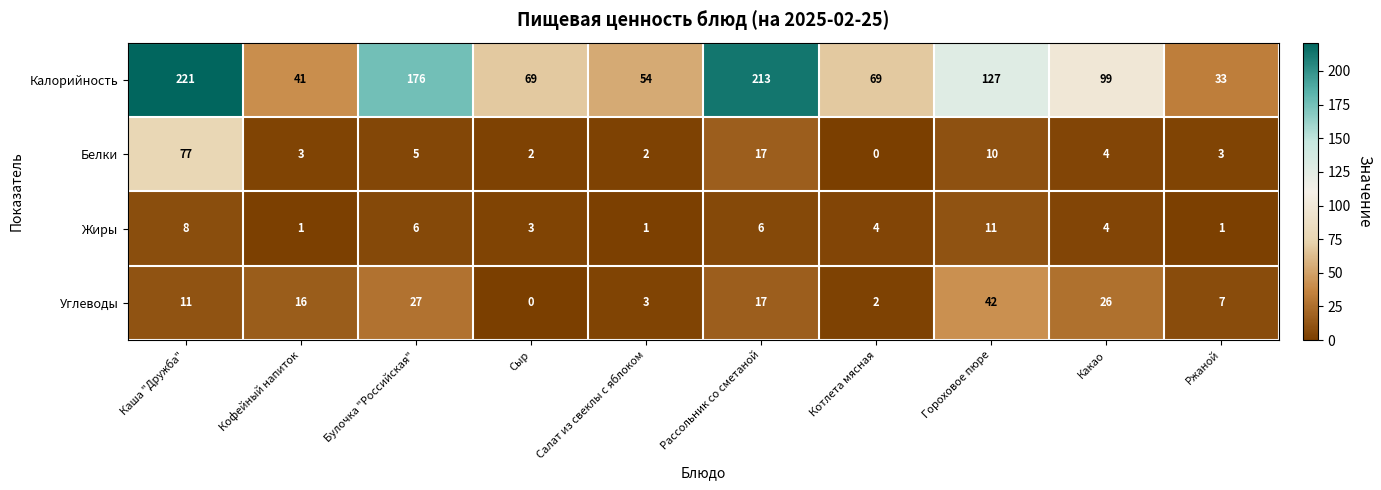

At Салат из свеклы с яблоком, list the series in order from largest to smallest.

Калорийность, Углеводы, Белки, Жиры